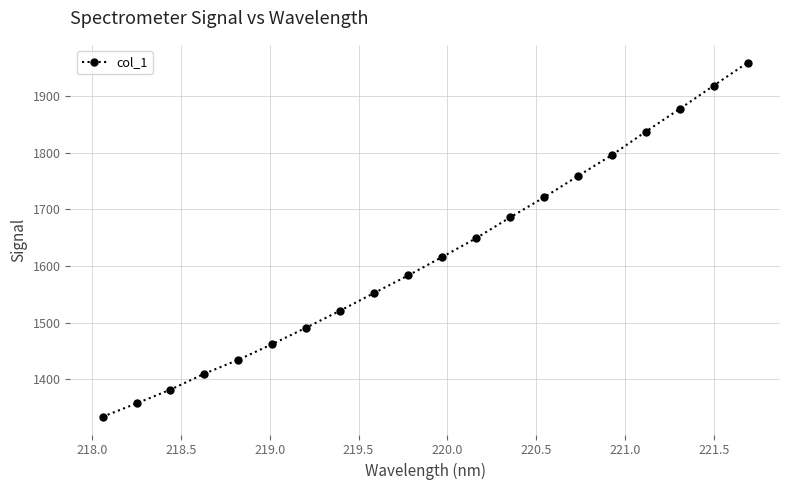

What is the difference between the second highest and minimum values?

585.1